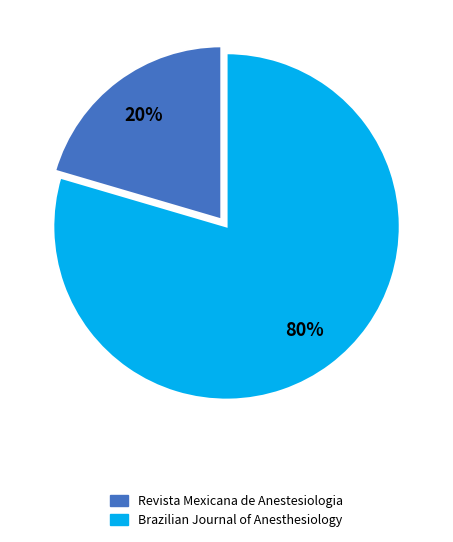

Which has a higher value, Brazilian Journal of Anesthesiology or Revista Mexicana de Anestesiologia?

Brazilian Journal of Anesthesiology